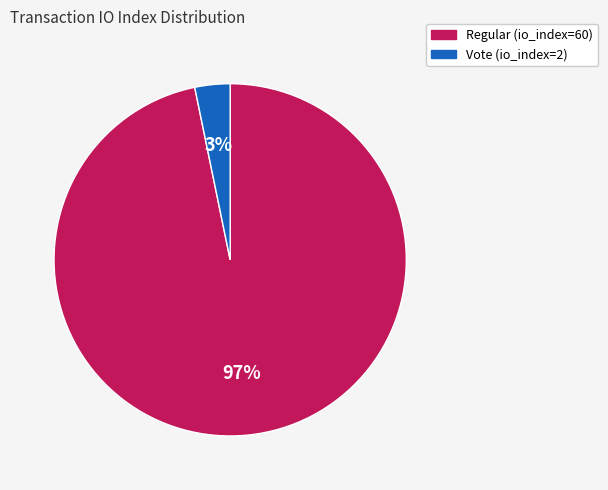

How many segments does this pie chart have?

2